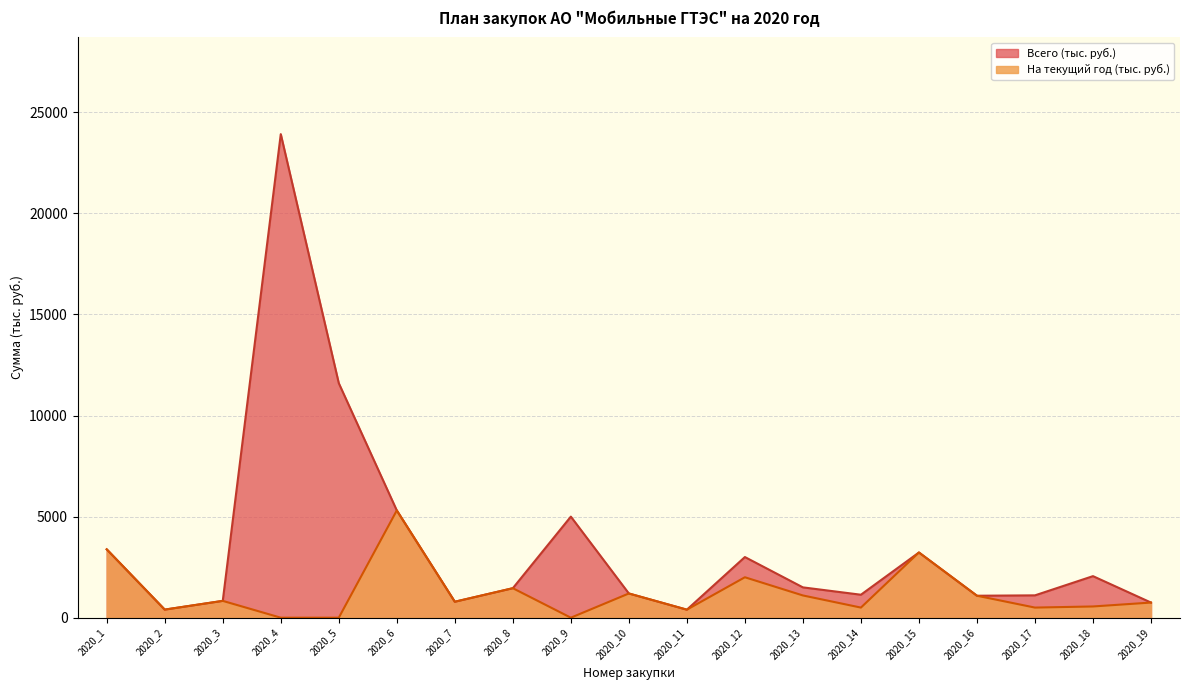

True or false: На текущий год (тыс. руб.) and Всего (тыс. руб.) intersect in this chart.

False